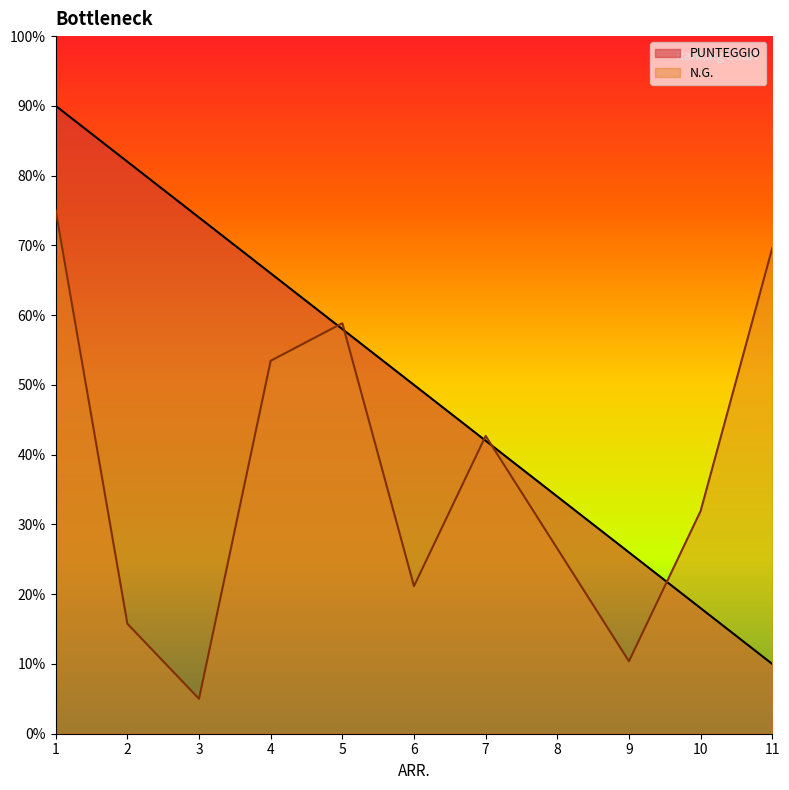

Where does the PUNTEGGIO series first go above 50?

1